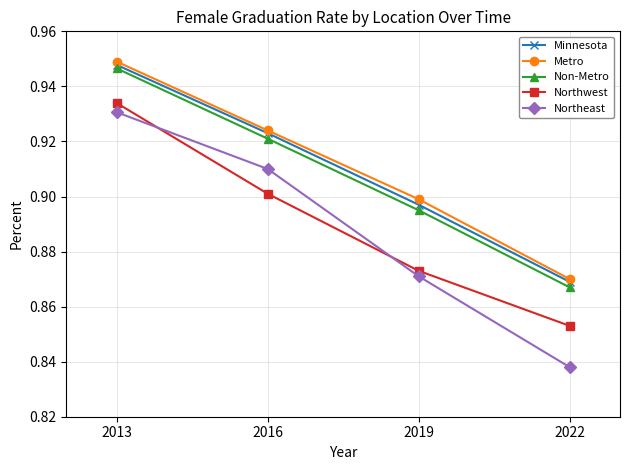

At which category does the chart reach its peak across all series?

2013